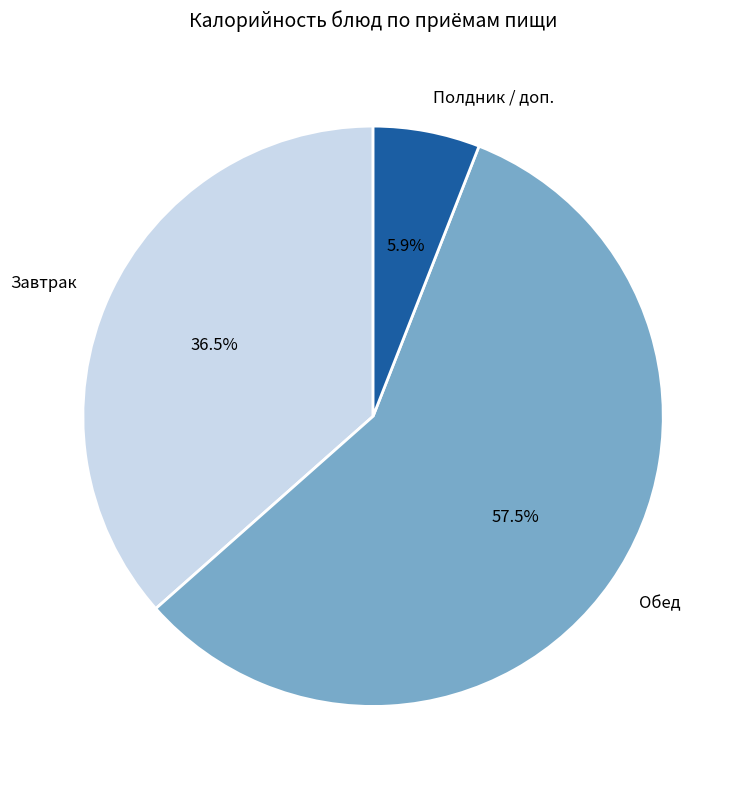

How many segments does this pie chart have?

3